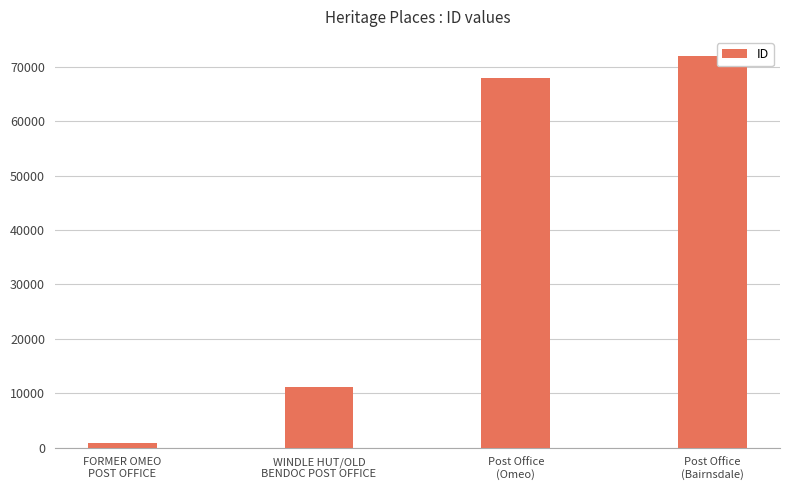

How many distinct data groups are displayed?

1